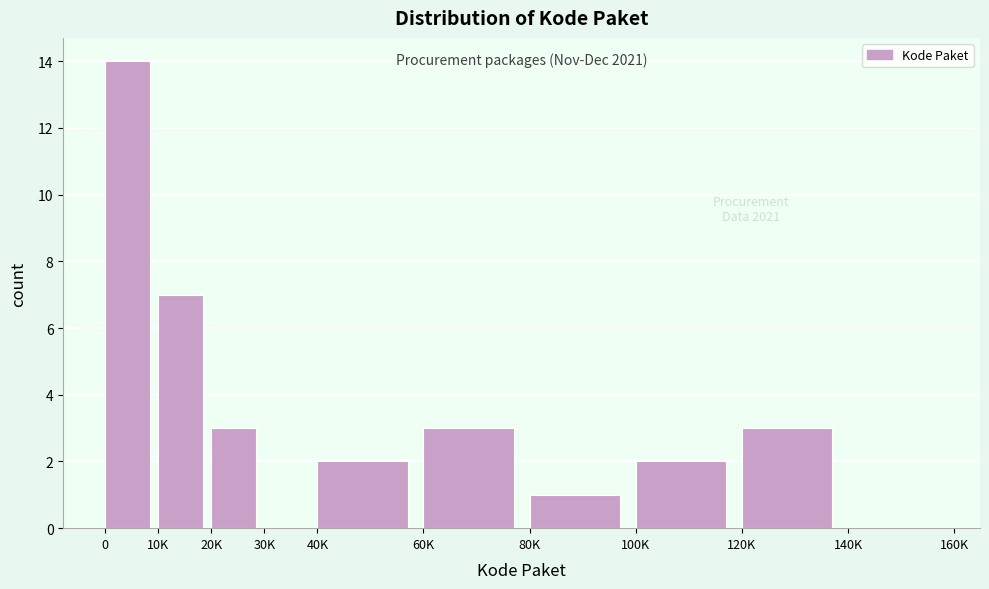

Reading left to right, list all the values displayed in this chart.

0=14	10K=7	20K=3	30K=0	40K=2	60K=3	80K=1	100K=2	120K=3	140K=0